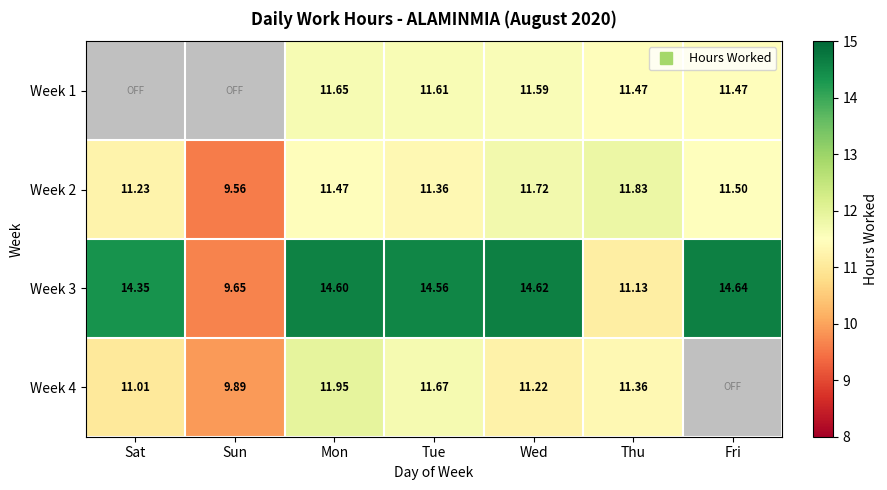

Rank the series at Tue from highest to lowest value.

Week 3, Week 4, Week 1, Week 2